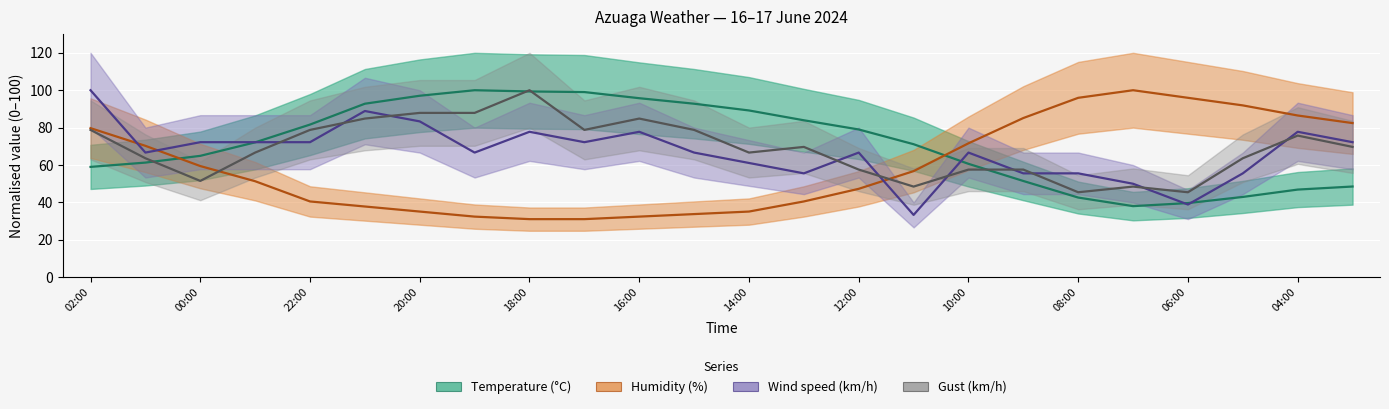

Which series has the largest range (max minus min)?

Humidity (%)